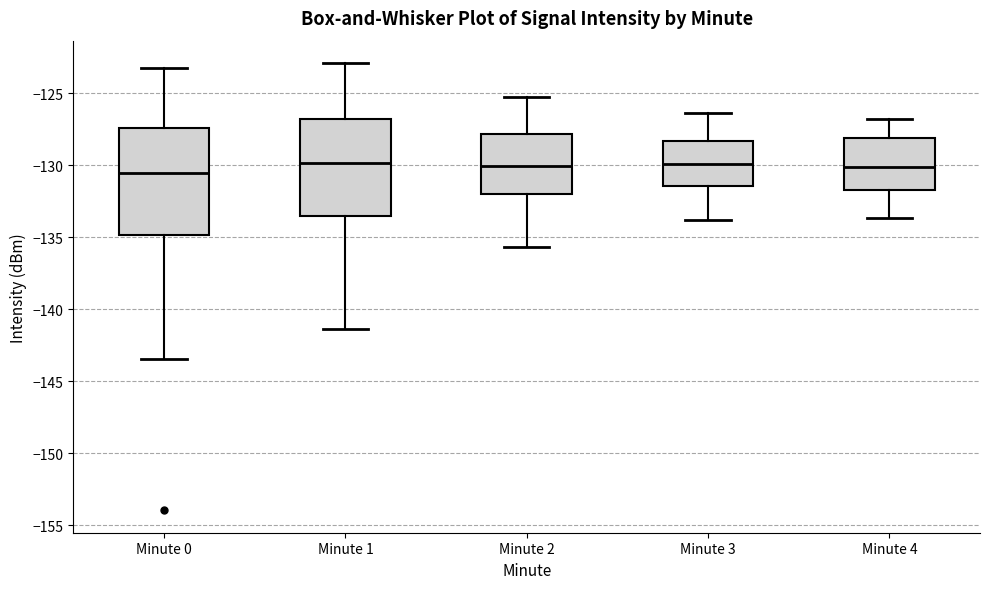

Reading left to right, transcribe this box plot: for each box, give where its median line is, the range the box spans, and where its two whiskers end, as read against the y-axis. The values are not printed on the chart, so give them approximately, as read against the axis.

Minute 0: median -130.5, box -135.0 to -127.5, whiskers -143.5 to -123.5
Minute 1: median -130.0, box -133.5 to -127.0, whiskers -141.5 to -123.0
Minute 2: median -130.0, box -132.0 to -128.0, whiskers -135.5 to -125.5
Minute 3: median -130.0, box -131.5 to -128.5, whiskers -134.0 to -126.5
Minute 4: median -130.0, box -131.5 to -128.0, whiskers -133.5 to -127.0